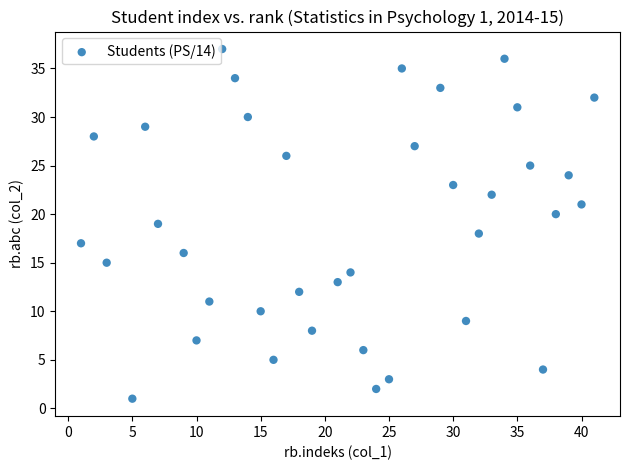

What is the range of X values (max minus min)?

40